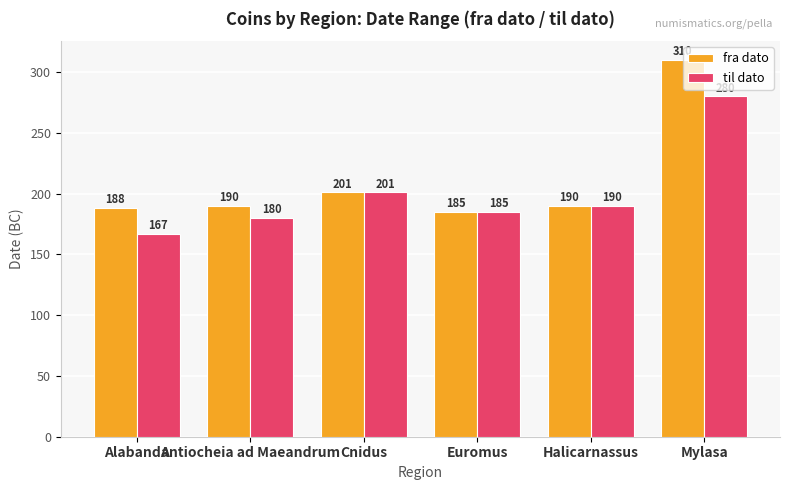

At which category does the chart reach its peak across all series?

Mylasa